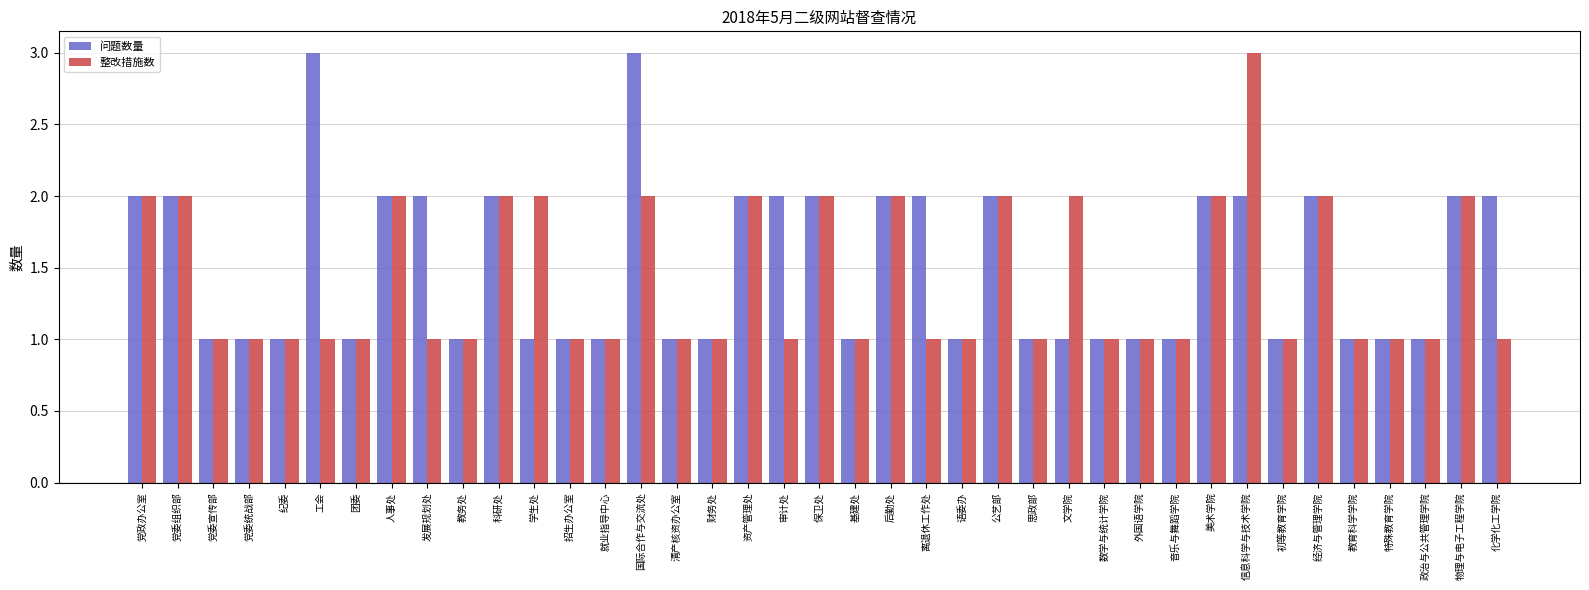

Is it true that 整改措施数 equals 1 at 清产核资办公室?

True